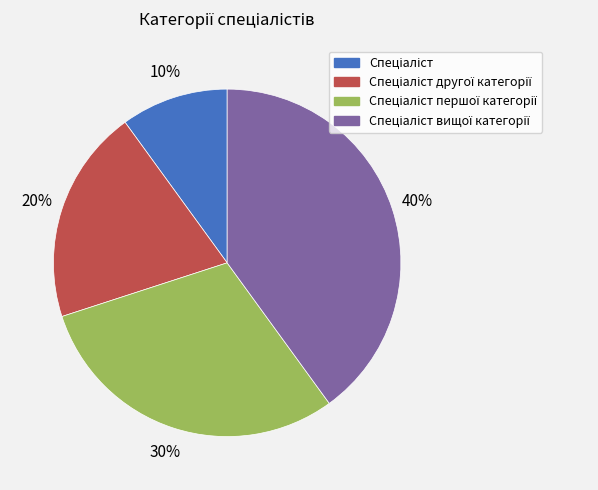

Is there any slice that represents more than half of the pie?

No